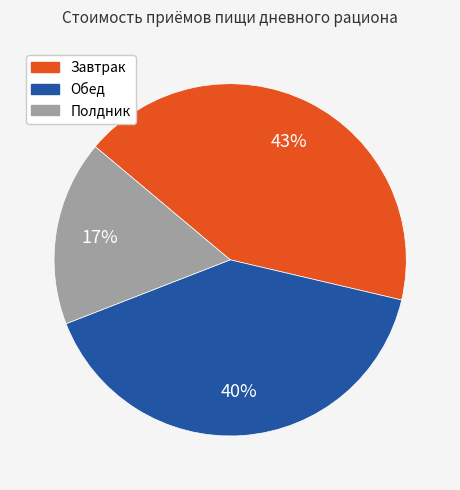

Is there a majority slice in this chart?

No